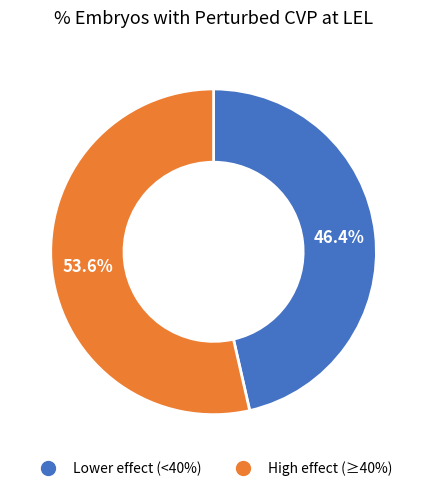

Does any single category account for the majority?

Yes